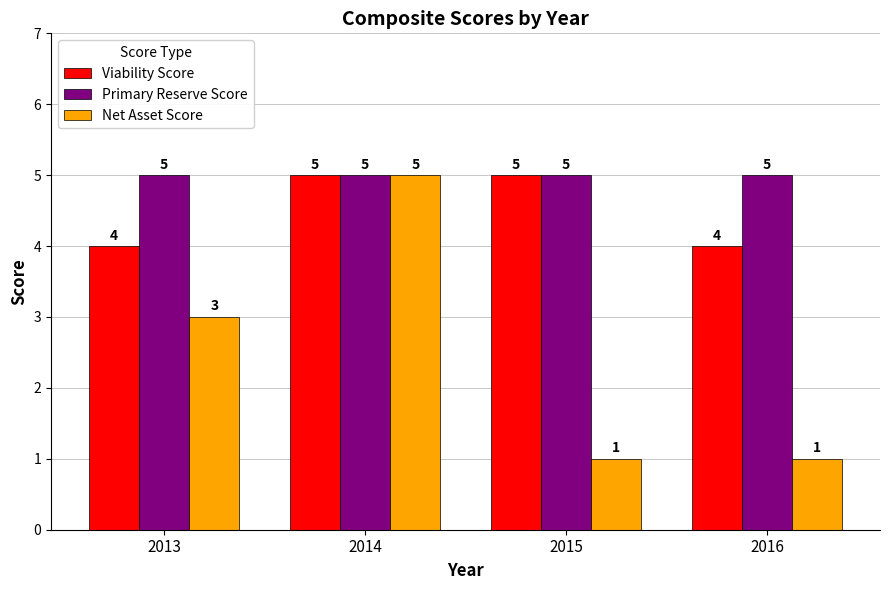

Reading left to right, what are all the values shown in this chart?

Viability Score: 2013=4	2014=5	2015=5	2016=4
Primary Reserve Score: 2013=5	2014=5	2015=5	2016=5
Net Asset Score: 2013=3	2014=5	2015=1	2016=1